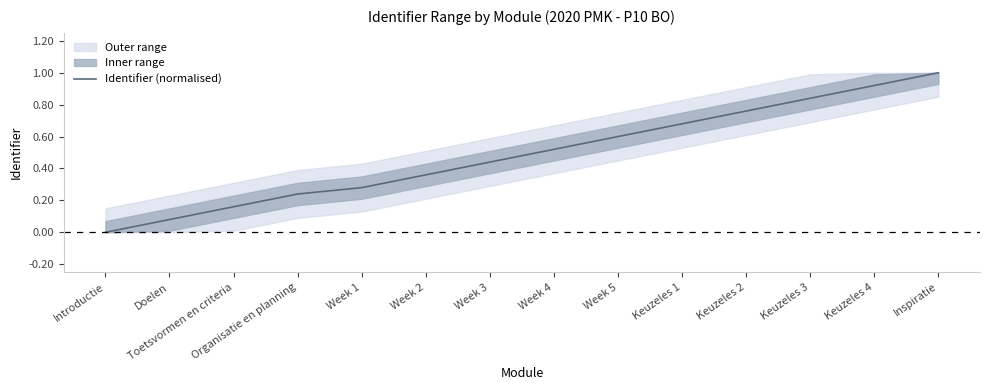

What is the label of the 10th point from the left?

Keuzeles 1